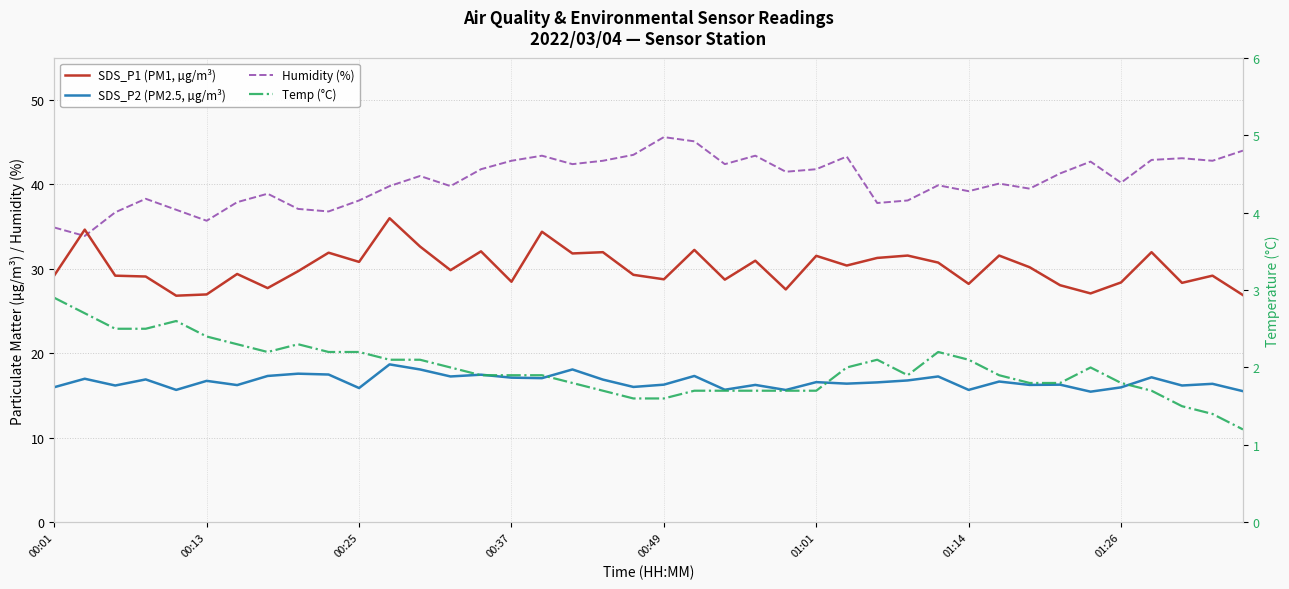

At how many categories does at least one series exceed 22?

40